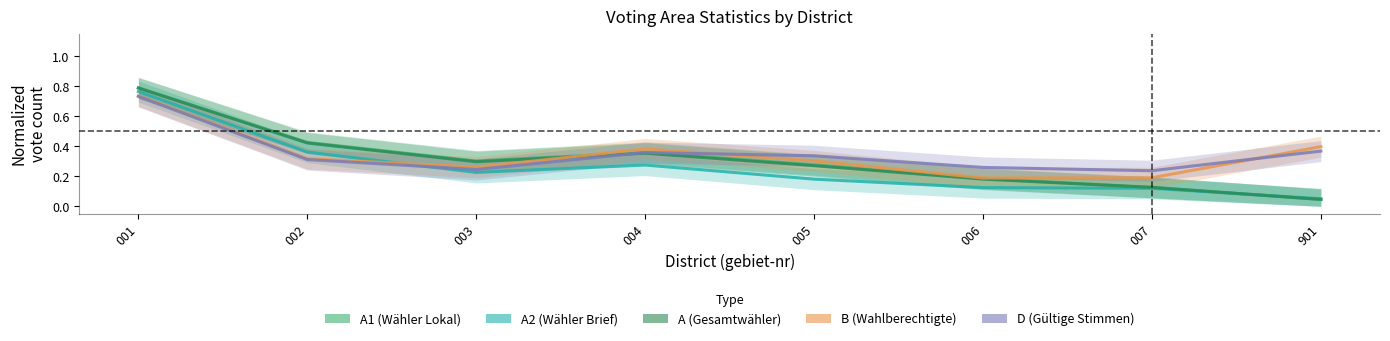

At which label does A reach its peak?

001